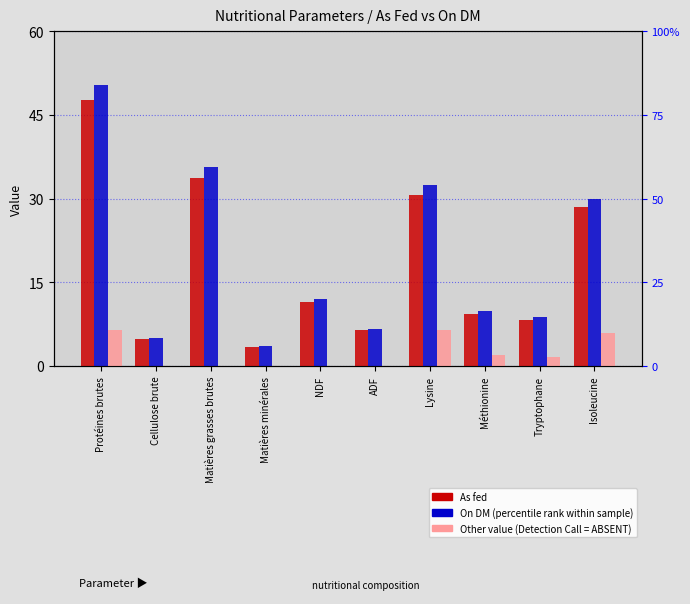

The value of On DM at Méthionine is 9.8. True or false?

True